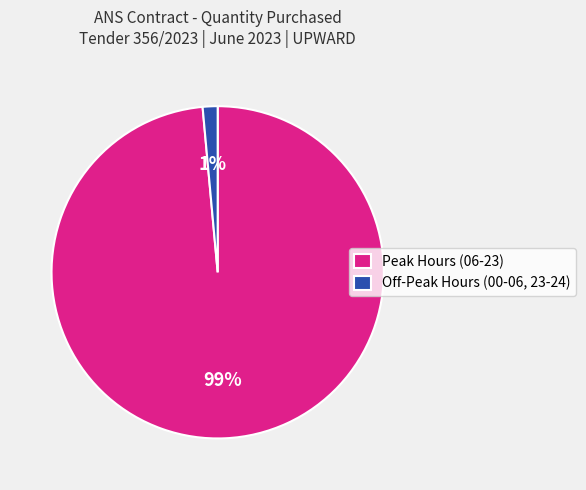

To the nearest percent, what is the combined percentage of Off-Peak Hours (00-06, 23-24) and Peak Hours (06-23)?

100%